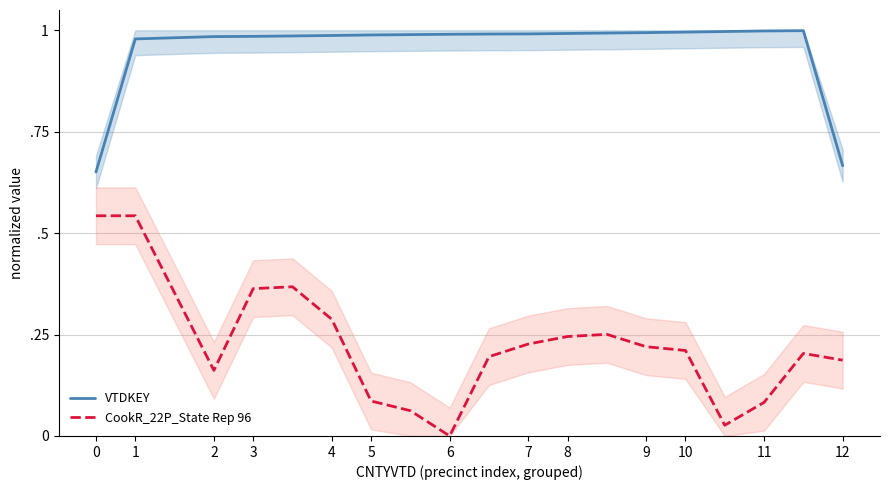

True or false: CookR_22P_State Rep 96 and VTDKEY cross at least once.

False